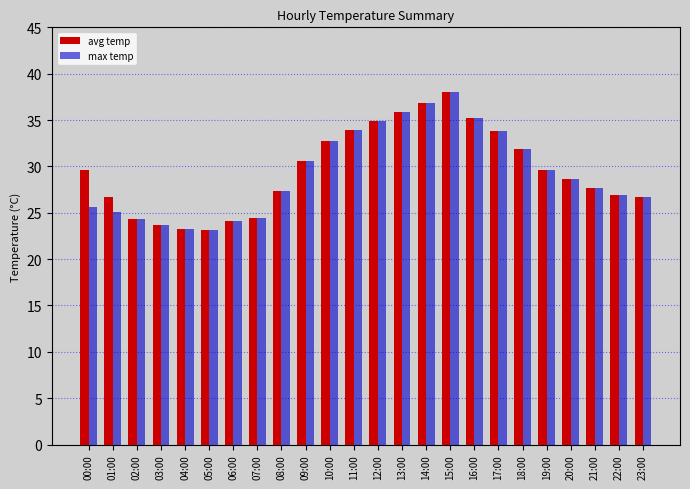

What is the lowest value of the max temp series?

23.1